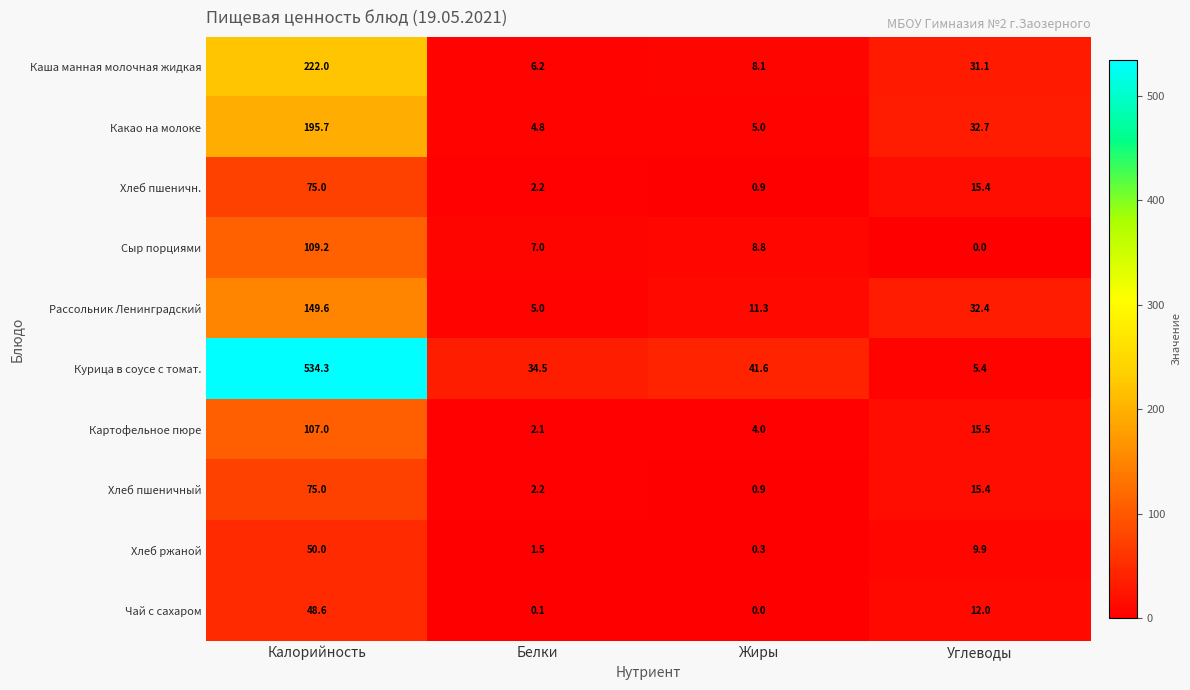

The value of Каша манная молочная жидкая at Жиры is 8.1. True or false?

True